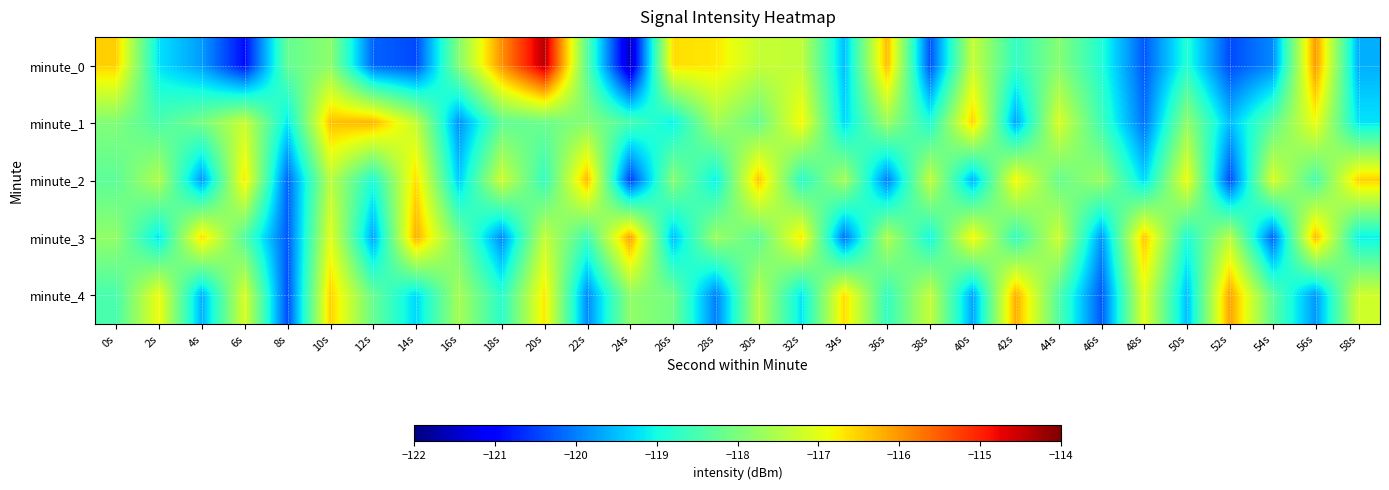

Reading left to right, list all the values displayed in this chart.

minute_0: 0s=-116.5	2s=-119.2	4s=-119.8	6s=-120.9	8s=-118.2	10s=-117.8	12s=-120.2	14s=-120.4	16s=-117.9	18s=-116.0	20s=-114.4	22s=-118.4	24s=-121.6	26s=-116.6	28s=-116.7	30s=-117.3	32s=-117.3	34s=-119.5	36s=-116.3	38s=-120.4	40s=-117.3	42s=-118.7	44s=-117.9	46s=-118.9	48s=-120.3	50s=-118.9	52s=-120.4	54s=-119.9	56s=-116.0	58s=-119.6
minute_1: 0s=-117.9	2s=-118.5	4s=-118.1	6s=-117.3	8s=-119.2	10s=-116.4	12s=-116.3	14s=-117.3	16s=-119.8	18s=-118.3	20s=-118.2	22s=-117.9	24s=-118.5	26s=-119.1	28s=-117.6	30s=-118.2	32s=-116.8	34s=-119.3	36s=-117.7	38s=-118.9	40s=-116.5	42s=-119.7	44s=-117.1	46s=-118.6	48s=-120.1	50s=-117.8	52s=-119.5	54s=-118.3	56s=-116.9	58s=-119.2
minute_2: 0s=-118.3	2s=-117.5	4s=-119.8	6s=-116.7	8s=-120.2	10s=-117.4	12s=-118.9	14s=-116.6	16s=-119.4	18s=-117.2	20s=-118.7	22s=-116.3	24s=-120.5	26s=-117.9	28s=-119.1	30s=-116.4	32s=-118.8	34s=-117.6	36s=-120.0	38s=-117.3	40s=-119.6	42s=-116.8	44s=-118.2	46s=-117.7	48s=-119.3	50s=-116.9	52s=-120.4	54s=-117.1	56s=-118.5	58s=-116.5
minute_3: 0s=-117.8	2s=-119.2	4s=-116.6	6s=-118.4	8s=-120.3	10s=-117.0	12s=-119.7	14s=-116.2	16s=-118.1	18s=-119.9	20s=-117.3	22s=-118.6	24s=-116.1	26s=-119.5	28s=-117.7	30s=-118.3	32s=-116.7	34s=-120.1	36s=-117.5	38s=-119.0	40s=-116.8	42s=-118.7	44s=-117.2	46s=-119.8	48s=-116.4	50s=-118.9	52s=-117.4	54s=-120.2	56s=-116.3	58s=-119.1
minute_4: 0s=-118.5	2s=-116.9	4s=-119.6	6s=-117.1	8s=-120.4	10s=-116.5	12s=-118.2	14s=-119.3	16s=-117.6	18s=-118.8	20s=-116.7	22s=-119.9	24s=-117.8	26s=-118.1	28s=-120.0	30s=-117.4	32s=-119.2	34s=-116.6	36s=-118.7	38s=-117.3	40s=-119.7	42s=-116.2	44s=-118.4	46s=-120.3	48s=-117.0	50s=-119.5	52s=-116.1	54s=-118.3	56s=-119.8	58s=-117.2